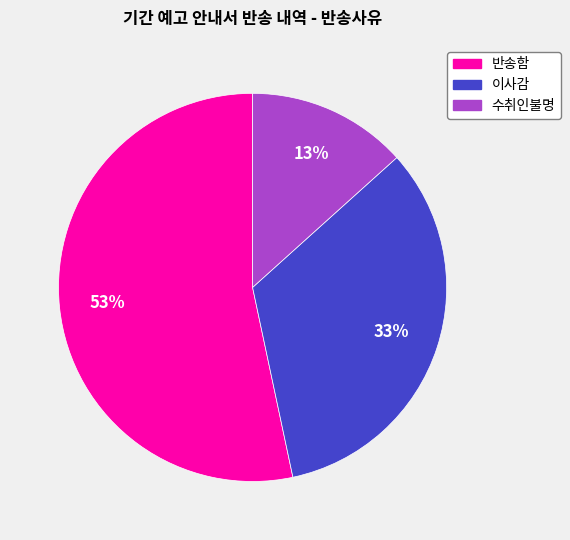

To the nearest percent, what percentage of the pie is 이사감?

33%